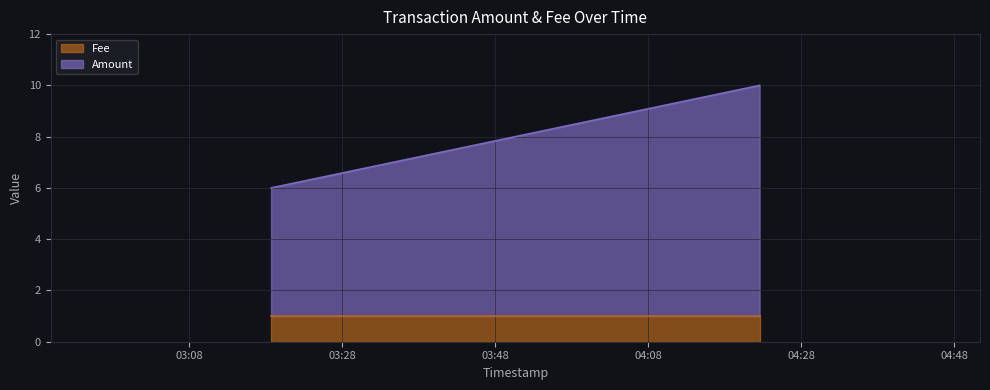

Count the values in the range 6 to 10.

3